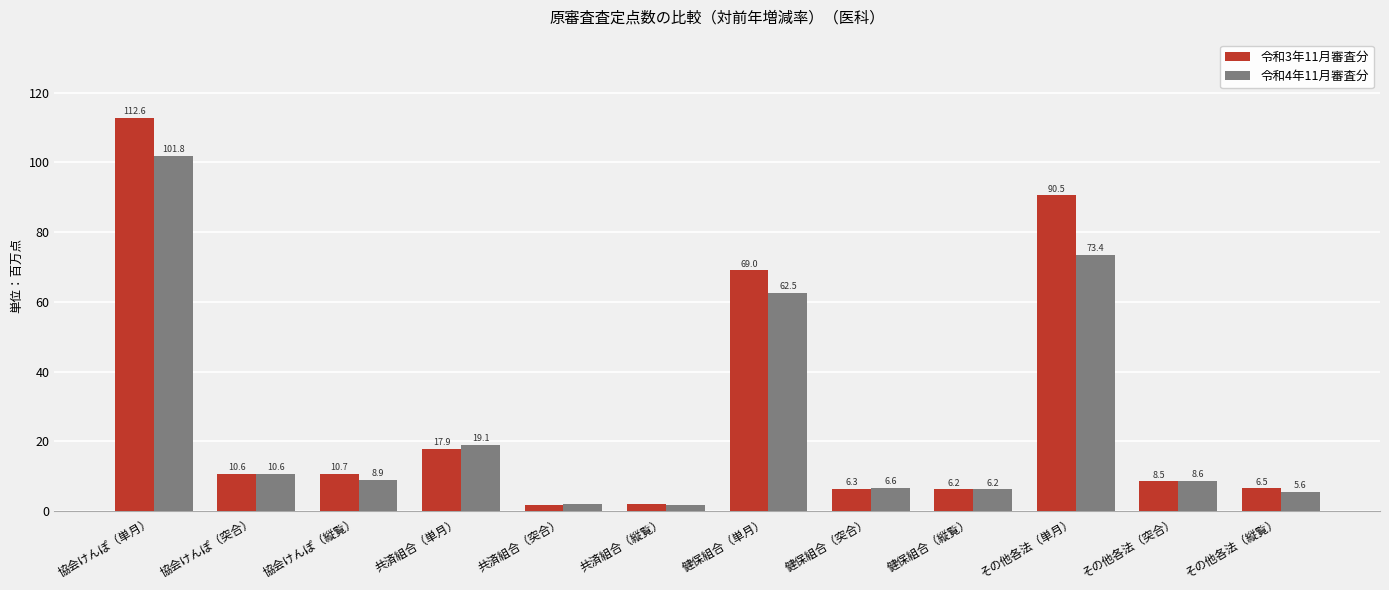

Which series changed the most between 協会けんぽ（縦覧） and 健保組合（単月）?

令和3年11月審査分